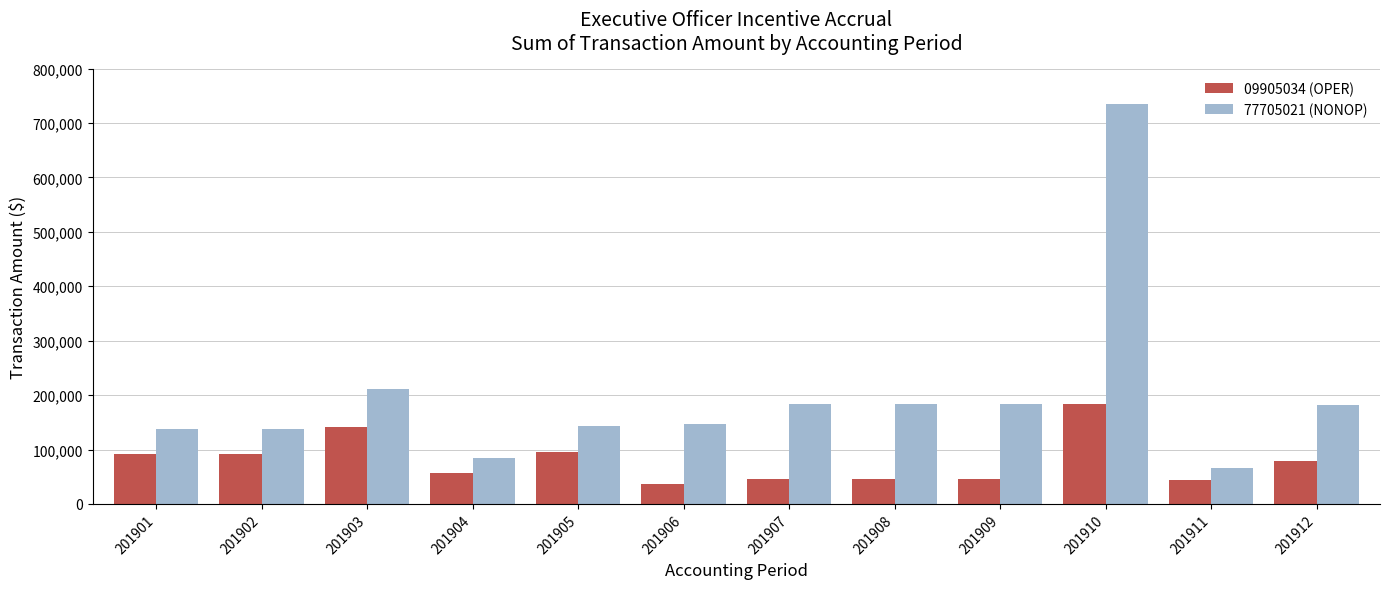

How many groups of bars are there?

12